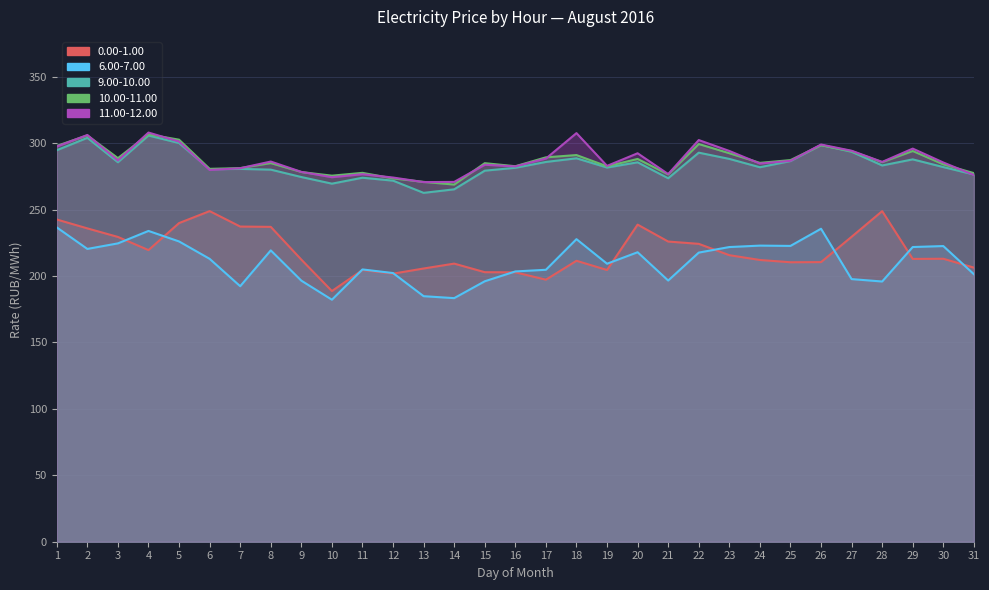

At which label is 0.00-1.00 closest to 218?

4